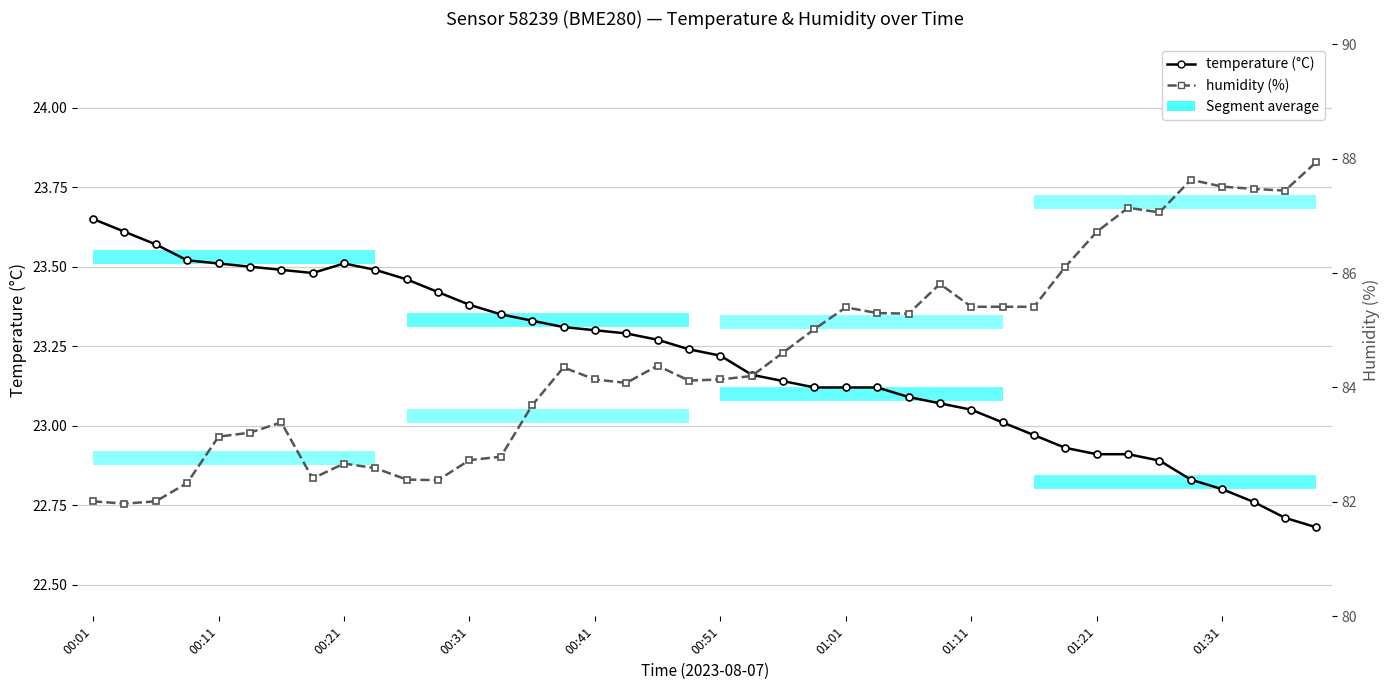

What is the total value across all series at 26?

108.4